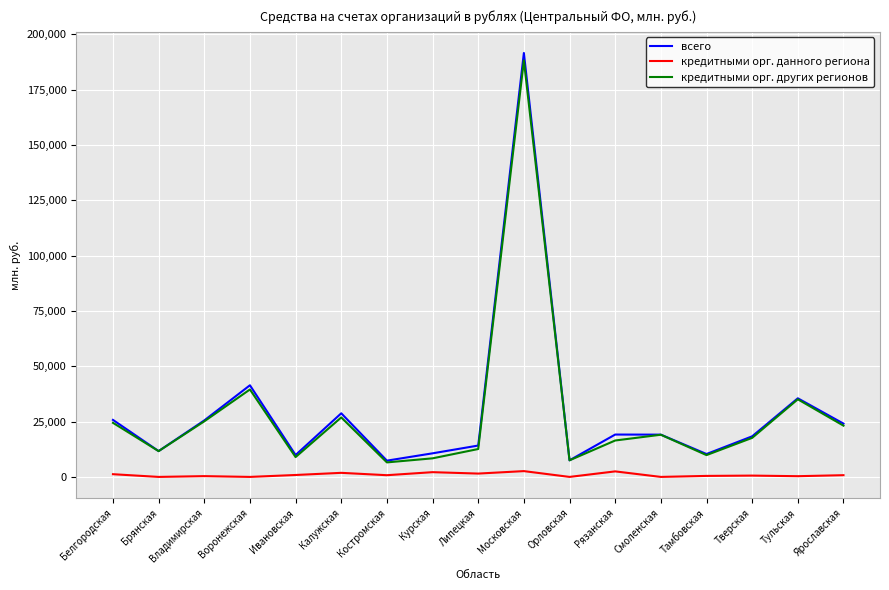

True or false: кредитными орг. других регионов has a value of 40908 at Владимирская.

False